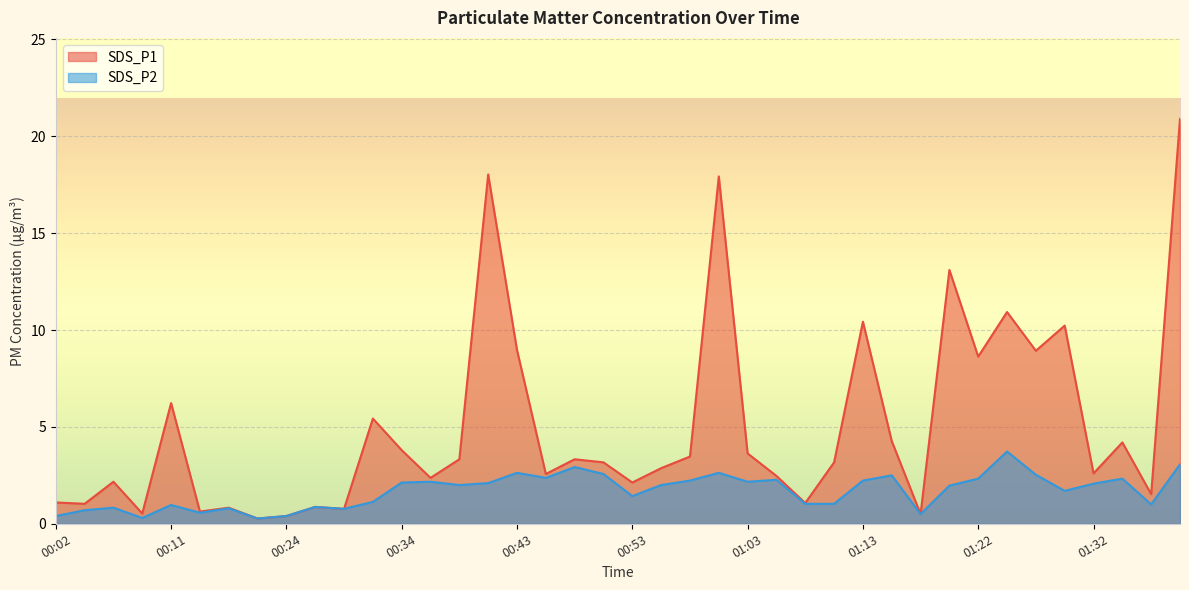

Rank the series at 00:17 from highest to lowest value.

SDS_P1, SDS_P2